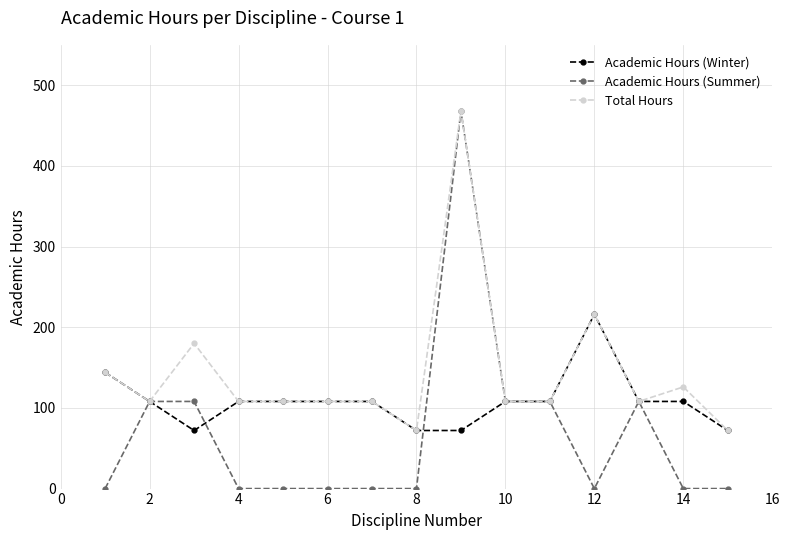

Which series has the largest total across all categories?

Total Hours